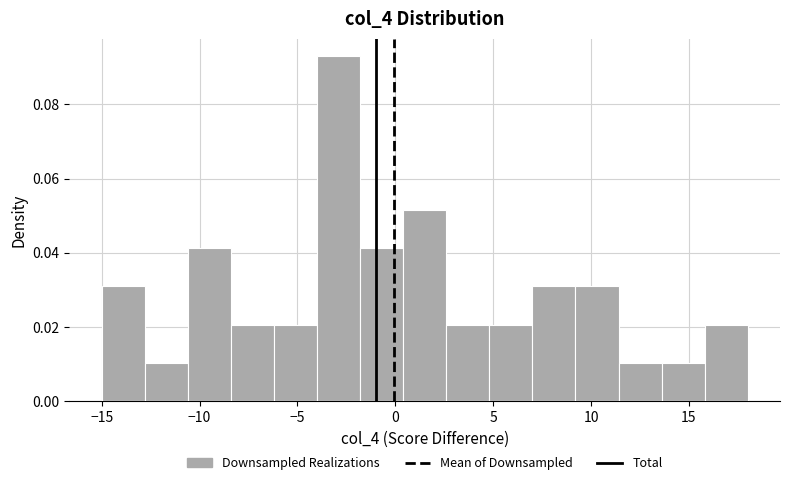

How tall is the bar that spans 7.0 to 9.2 on the x-axis? Neither the bar edges nor the heights are printed on the chart, so give them approximately, as read against the axes.

0.030